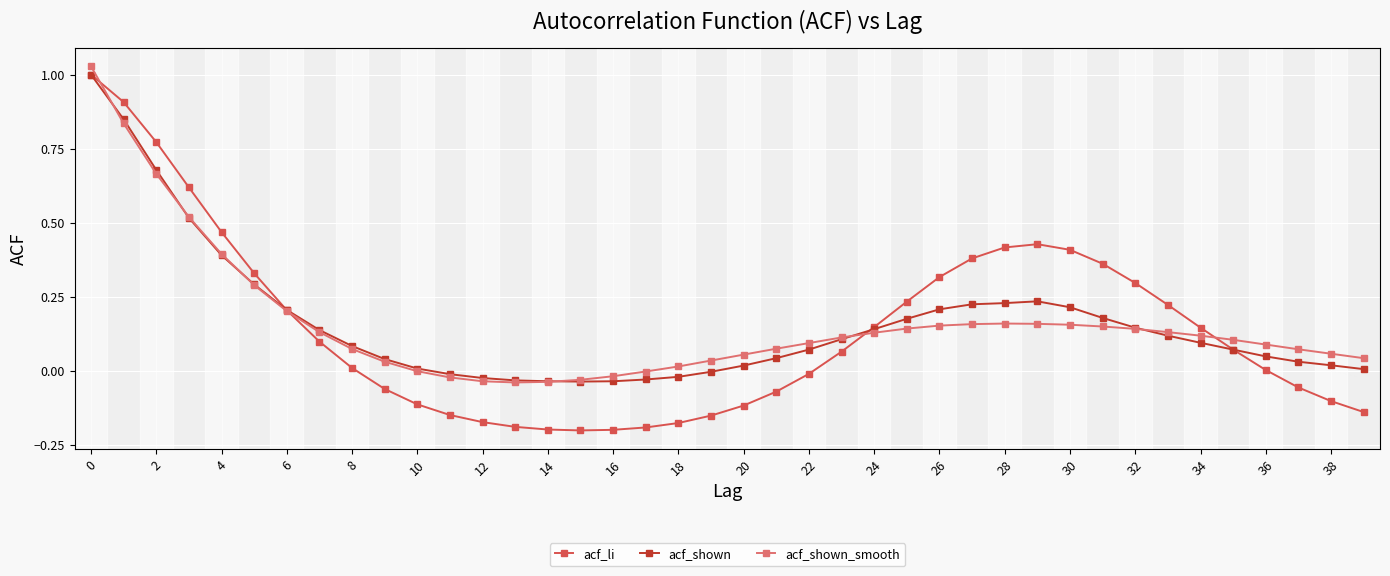

True or false: acf_li has more than 0 points higher than both neighbors.

True